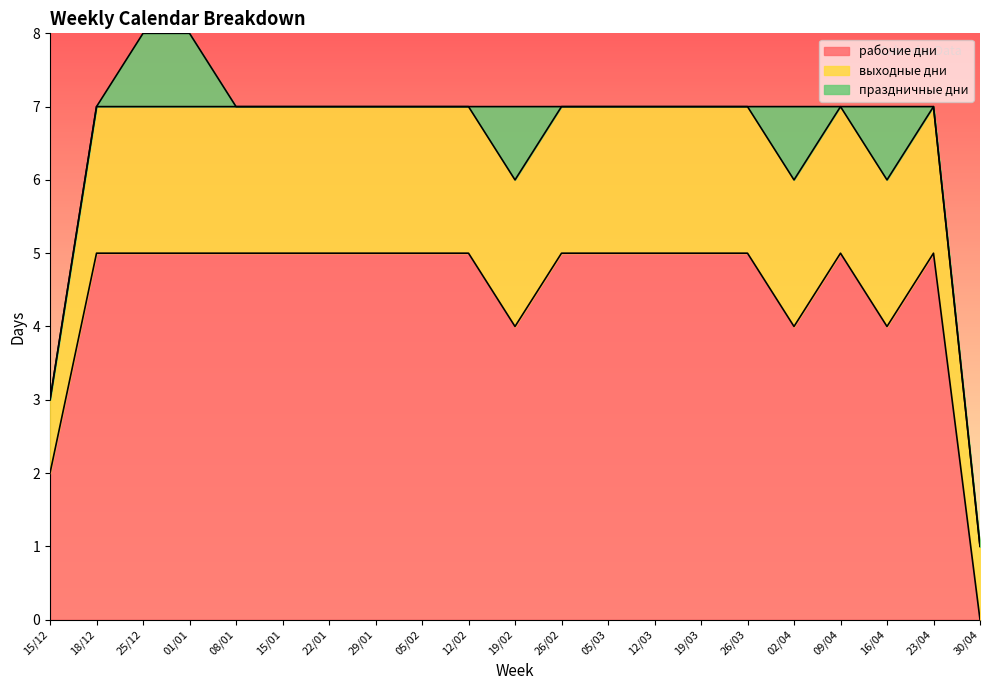

What is the difference between the second highest and second lowest values in the рабочие дни series?

3